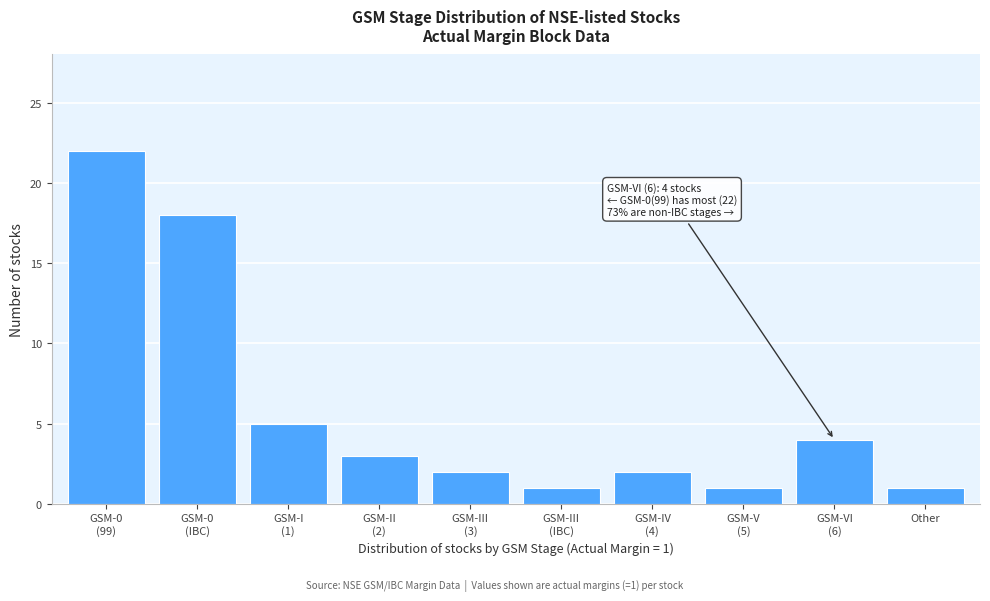

Reading left to right, extract all data points from this chart.

22	18	5	3	2	1	2	1	4	1